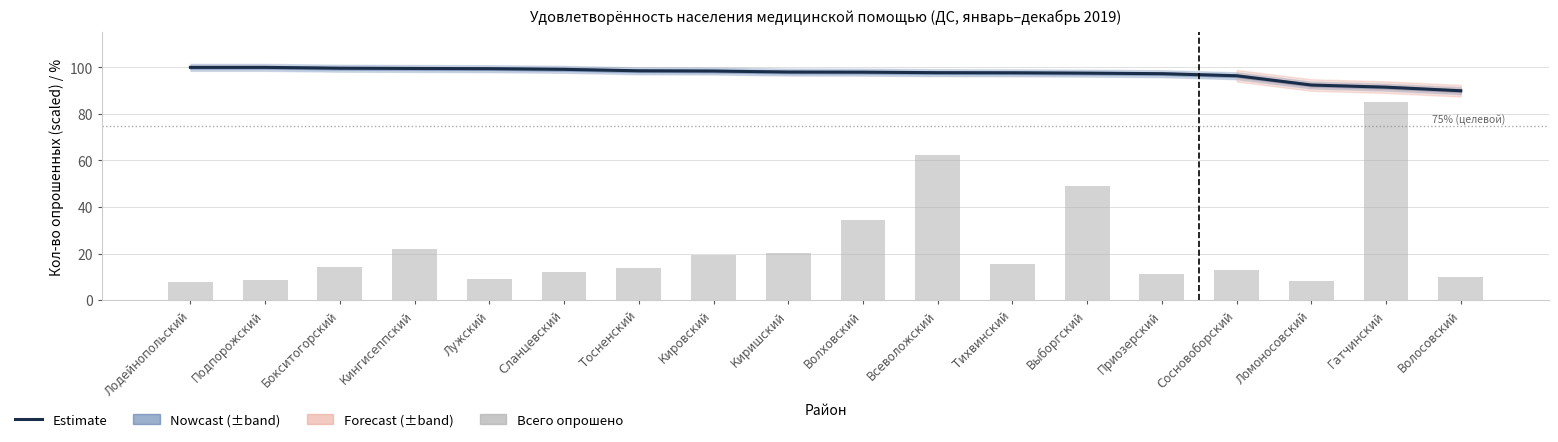

Reading left to right, what are all the values shown in this chart?

Удовлетворены (%): 100.0	100.0	99.6	99.5	99.4	99.2	98.5	98.4	98.0	97.9	97.7	97.7	97.5	97.3	96.4	92.4	91.5	90.0
Всего опрошено (scaled): 7.8	8.6	14.3	21.8	9.2	12.0	13.9	19.5	20.4	34.5	62.5	15.3	49.2	11.3	12.7	8.0	85.0	10.1